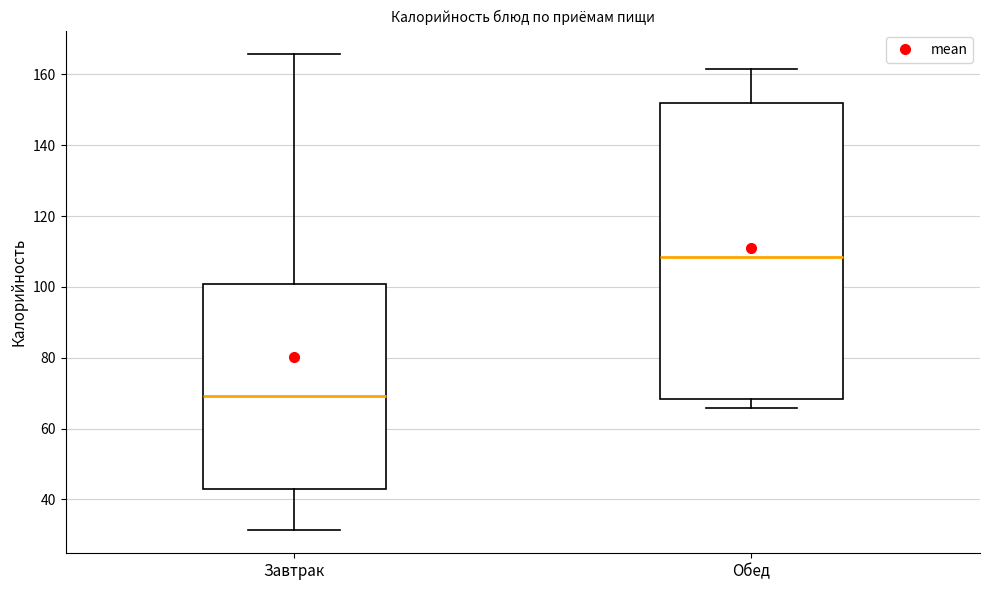

Where does the upper whisker of the box for Завтрак end on the y-axis? The values are not printed on the chart, so give them approximately, as read against the axis.

166